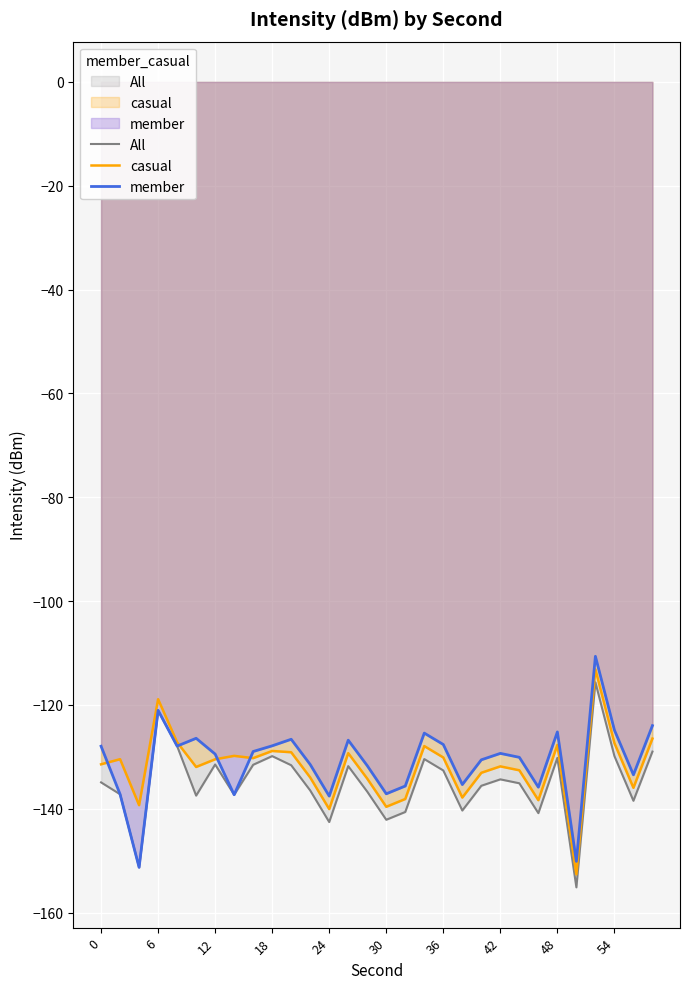

What is the highest value of the member series?

-110.6